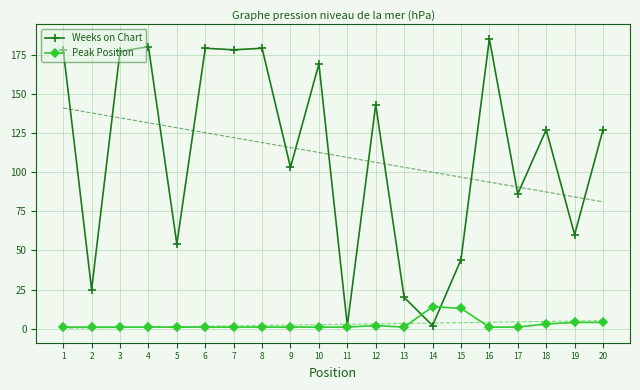

What is the greatest value displayed?

185.0